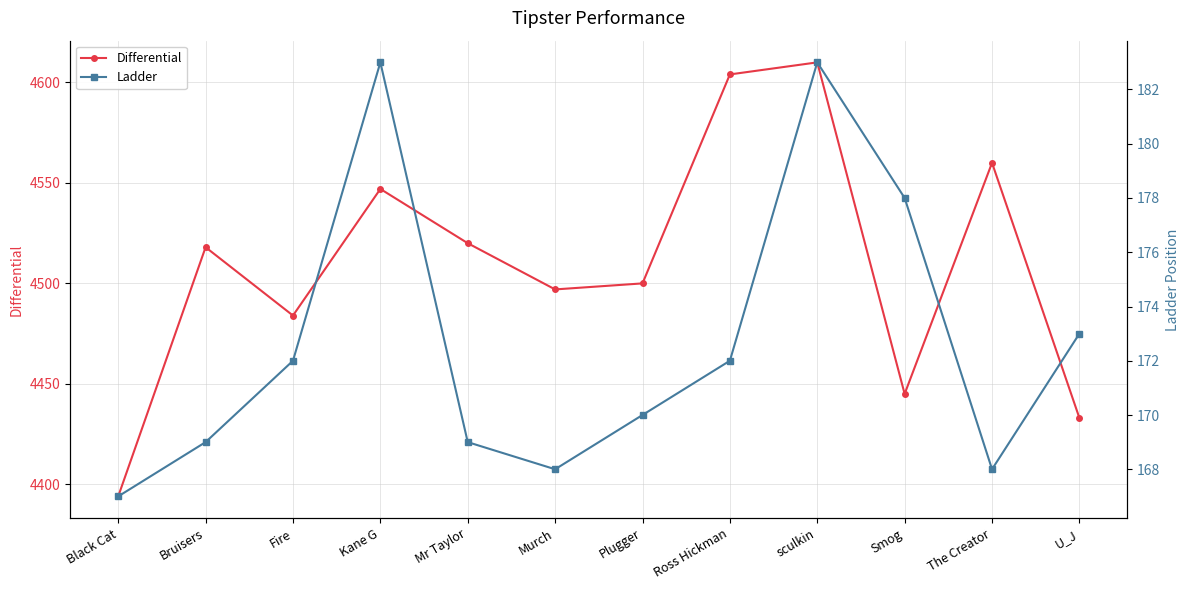

Reading right to left, extract all data points from this chart.

Differential: U_J=4433	The Creator=4560	Smog=4445	sculkin=4610	Ross Hickman=4604	Plugger=4500	Murch=4497	Mr Taylor=4520	Kane G=4547	Fire=4484	Bruisers=4518	Black Cat=4394
Ladder: U_J=173	The Creator=168	Smog=178	sculkin=183	Ross Hickman=172	Plugger=170	Murch=168	Mr Taylor=169	Kane G=183	Fire=172	Bruisers=169	Black Cat=167